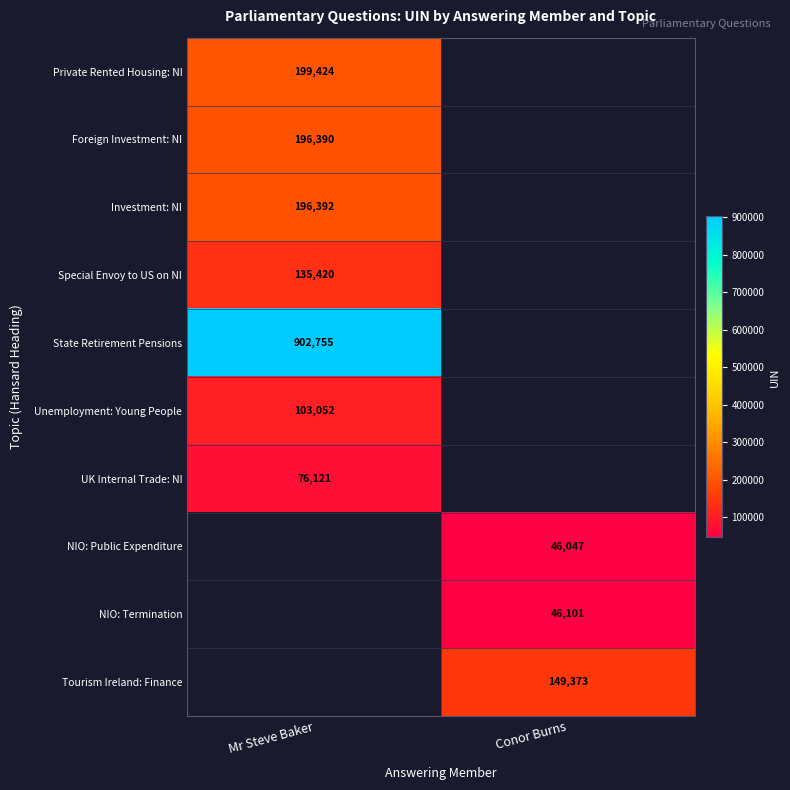

True or false: Investment: NI has a value of 258557 at Mr Steve Baker.

False